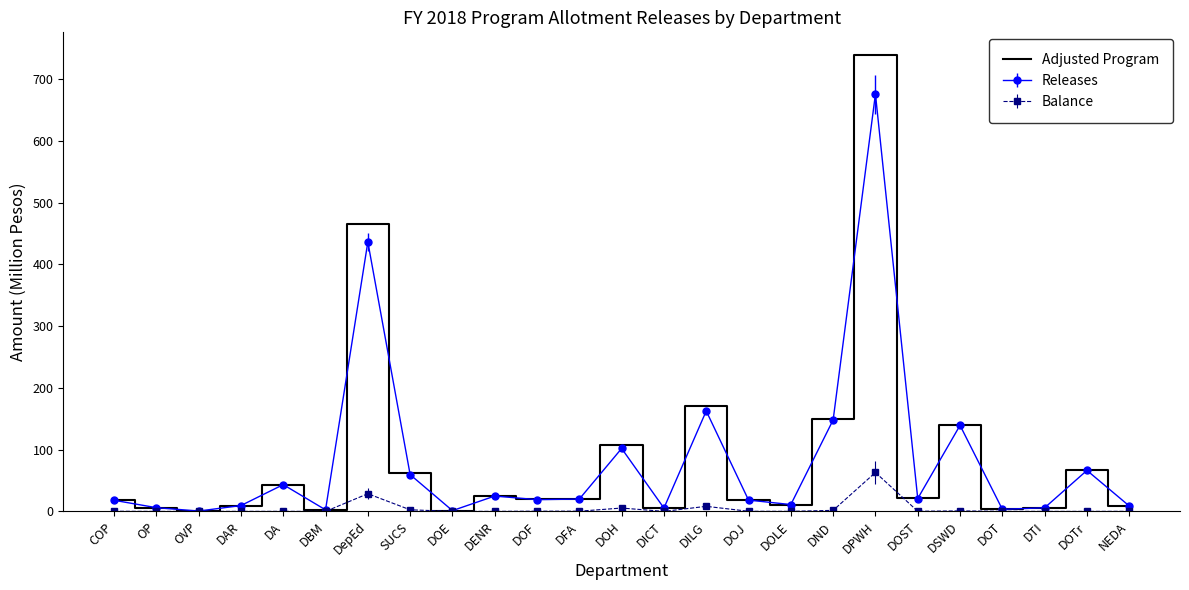

Between DepEd and SUCS, which series saw the biggest shift?

Adjusted Program